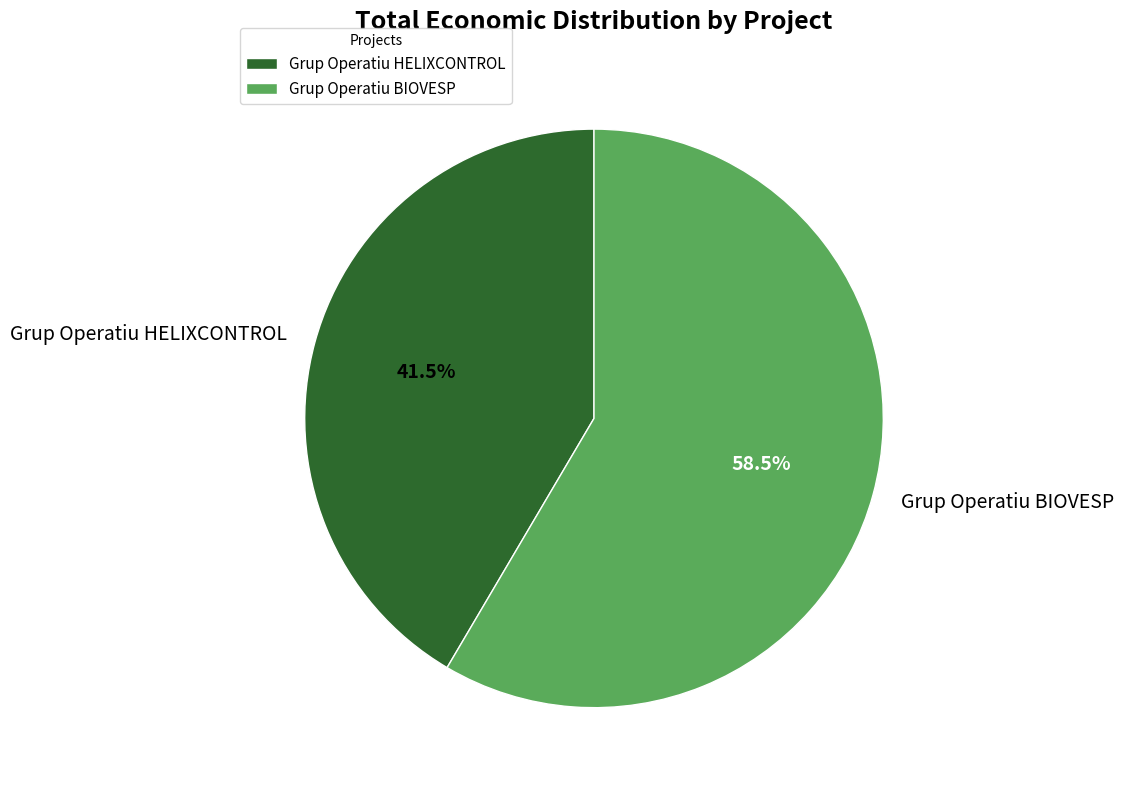

Does Grup Operatiu HELIXCONTROL represent more than half of the total?

No